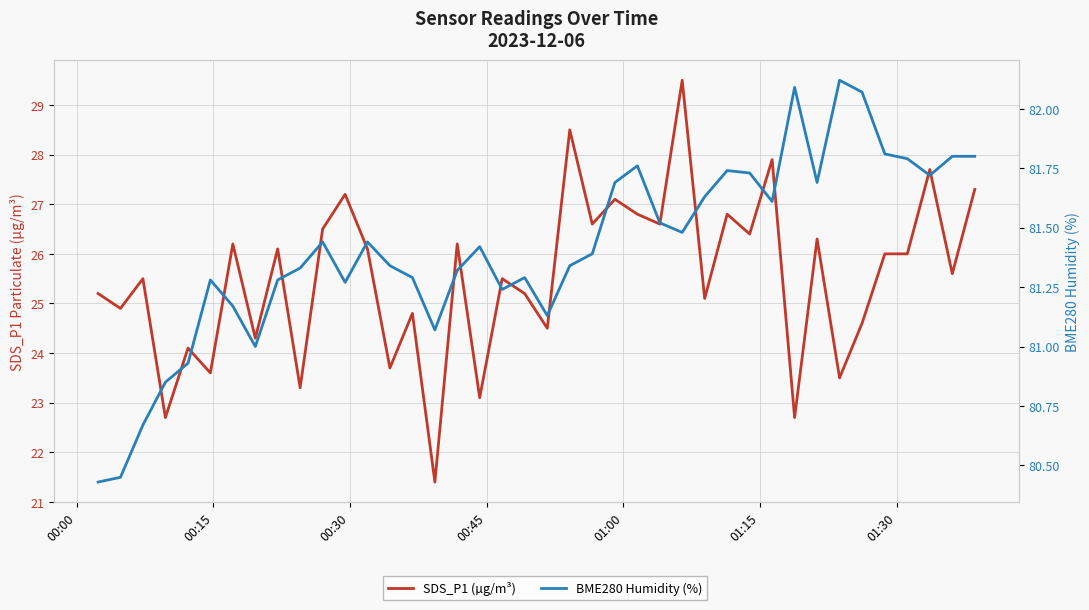

Reading left to right, extract all data points from this chart.

SDS_P1 (µg/m³): 25.2	24.9	25.5	22.7	24.1	23.6	26.2	24.3	26.1	23.3	26.5	27.2	26.1	23.7	24.8	21.4	26.2	23.1	25.5	25.2	24.5	28.5	26.6	27.1	26.8	26.6	29.5	25.1	26.8	26.4	27.9	22.7	26.3	23.5	24.6	26.0	26.0	27.7	25.6	27.3
BME280 Humidity (%): 80.4	80.5	80.7	80.8	80.9	81.3	81.2	81.0	81.3	81.3	81.4	81.3	81.4	81.3	81.3	81.1	81.3	81.4	81.2	81.3	81.1	81.3	81.4	81.7	81.8	81.5	81.5	81.6	81.7	81.7	81.6	82.1	81.7	82.1	82.1	81.8	81.8	81.7	81.8	81.8